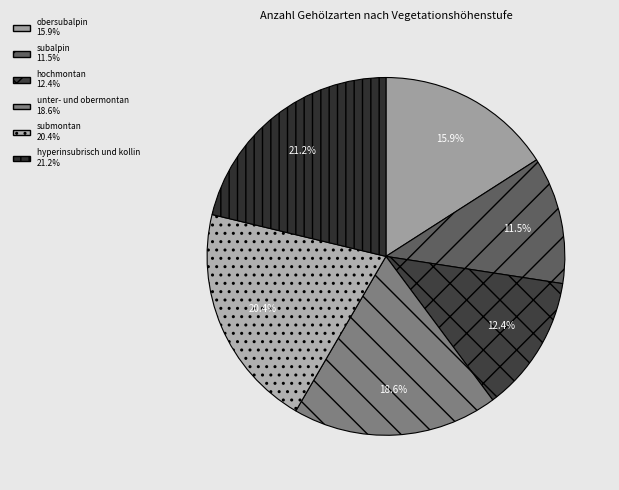

Count the number of slices in the pie.

6